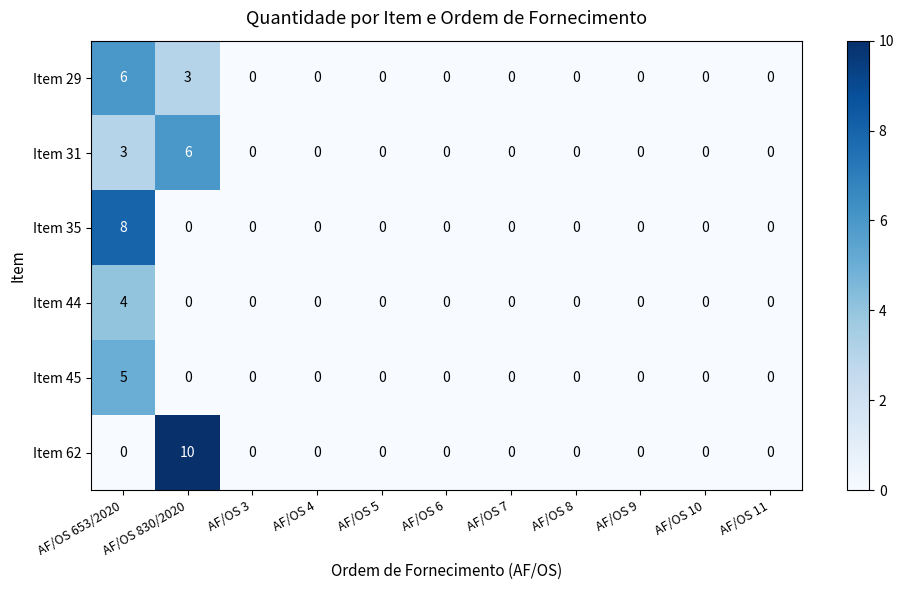

What is the maximum value shown in the chart?

10